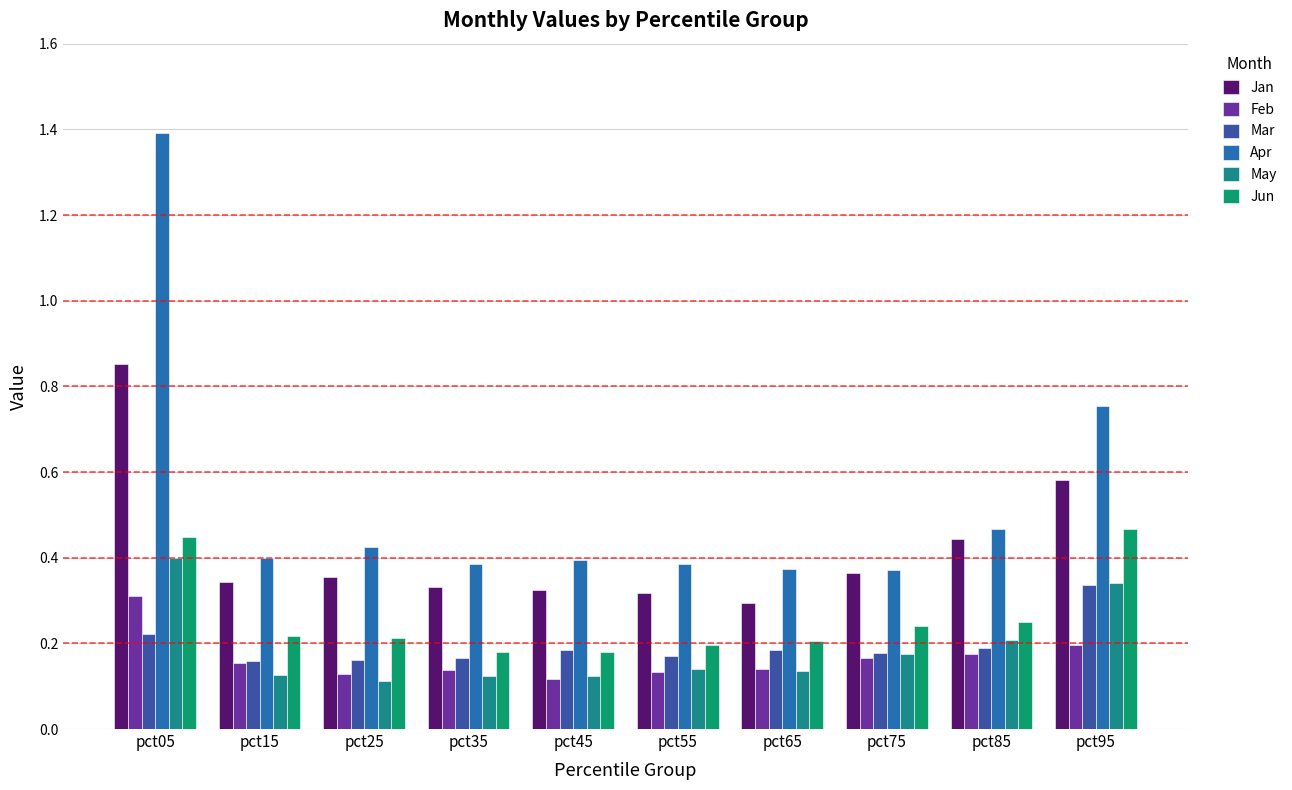

Count the number of data series in this chart.

6